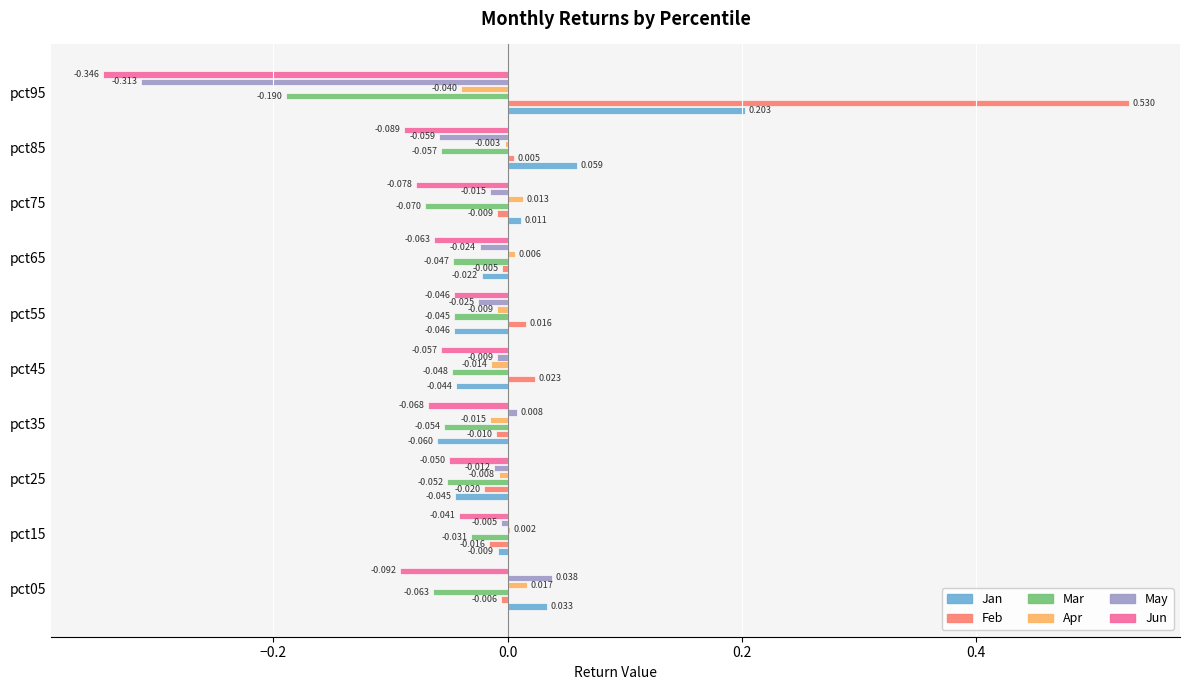

How many data points does each series have?

10